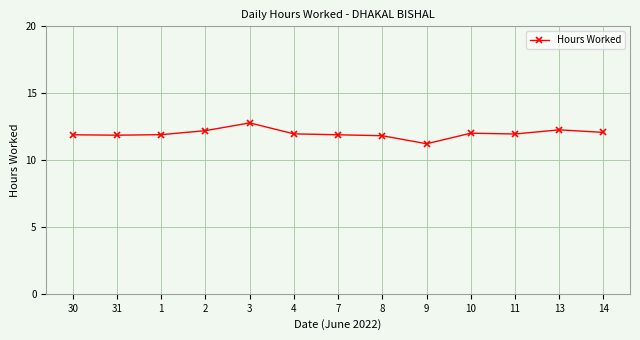

Which label corresponds to the smallest value in the chart?

9